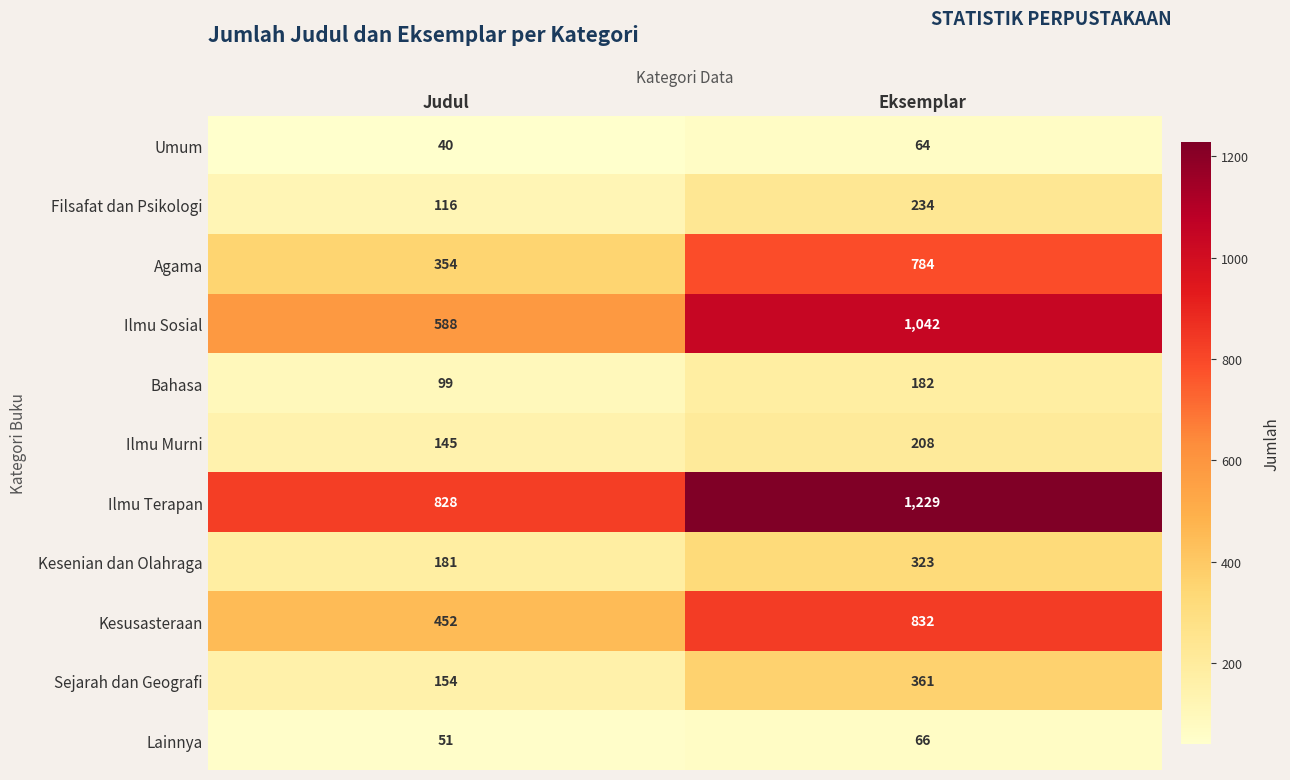

Which series has the largest range (max minus min)?

Ilmu Sosial